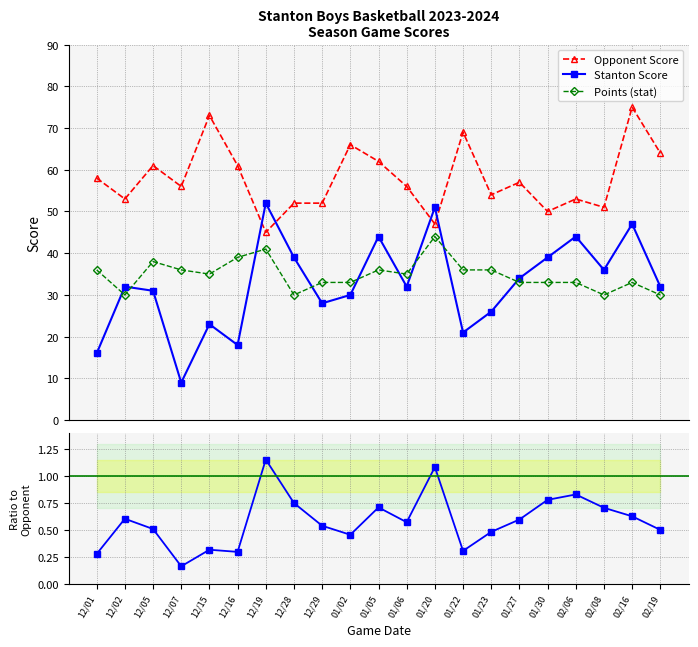

What is the smallest value displayed?

0.2